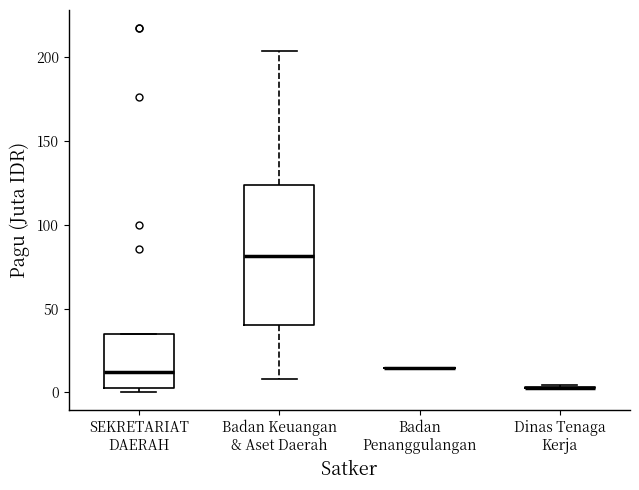

Which box is the tallest, from its lower edge to its upper edge?

Badan Keuangan & Aset Daerah